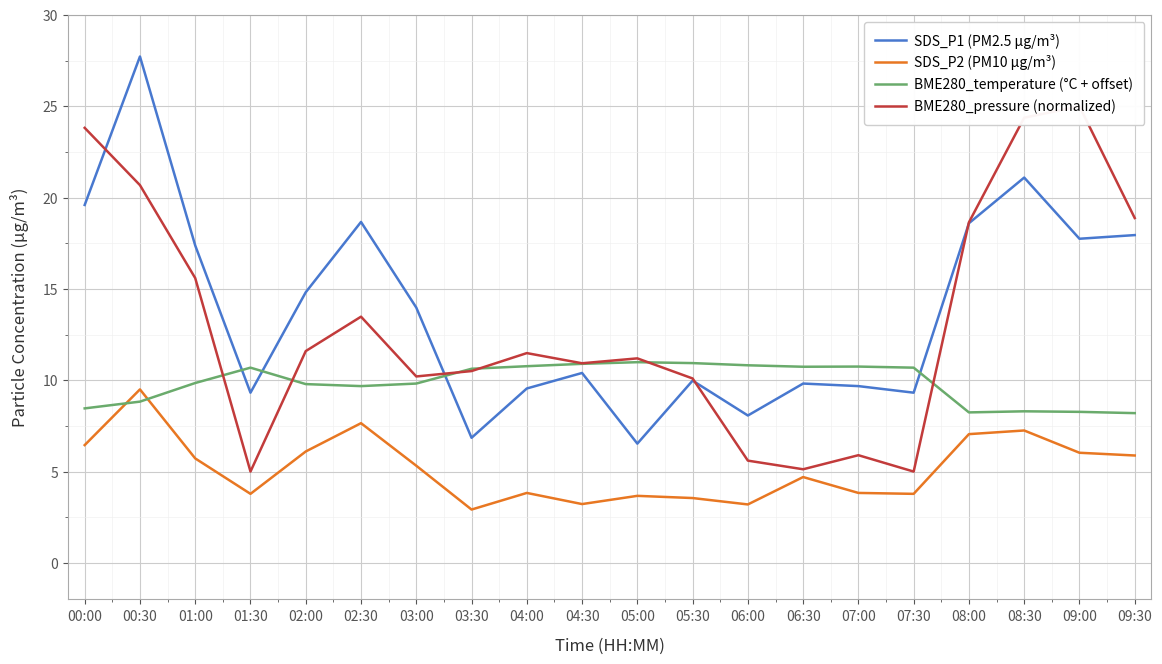

At which label does SDS_P1 (PM2.5 μg/m³) first exceed 13?

00:00